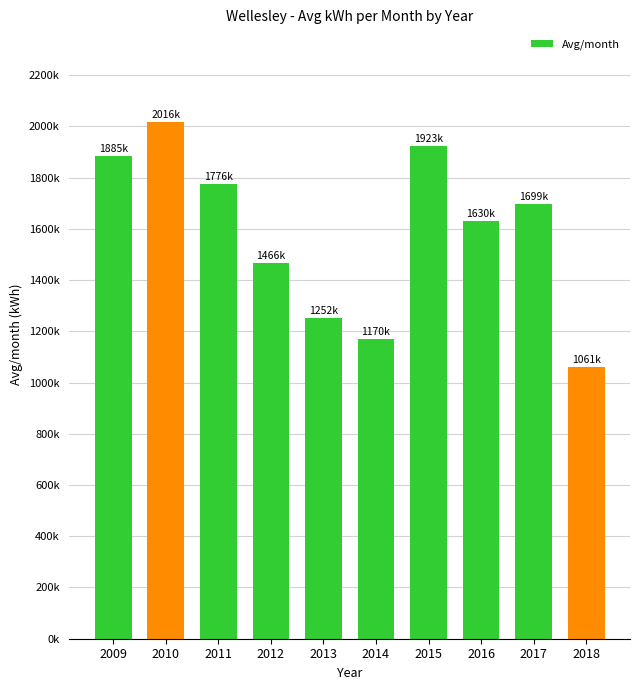

Which has a higher value, 2016 or 2017?

2017